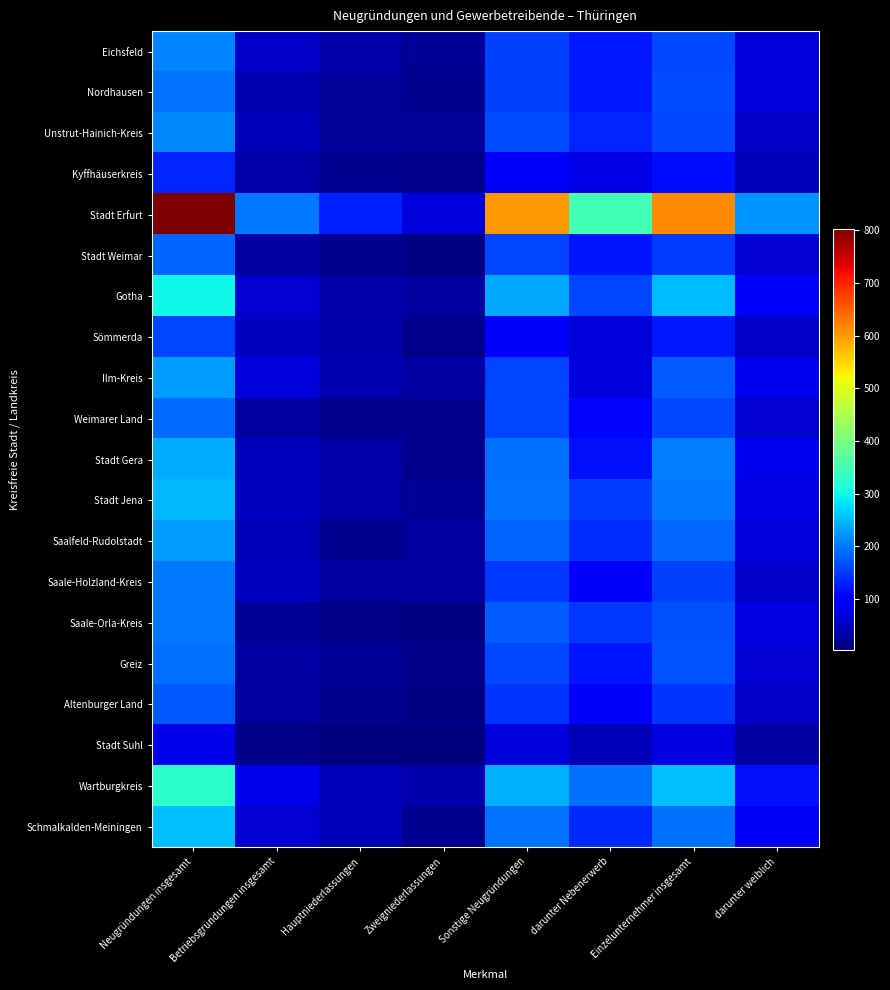

Which series has the widest spread of values?

Stadt Erfurt